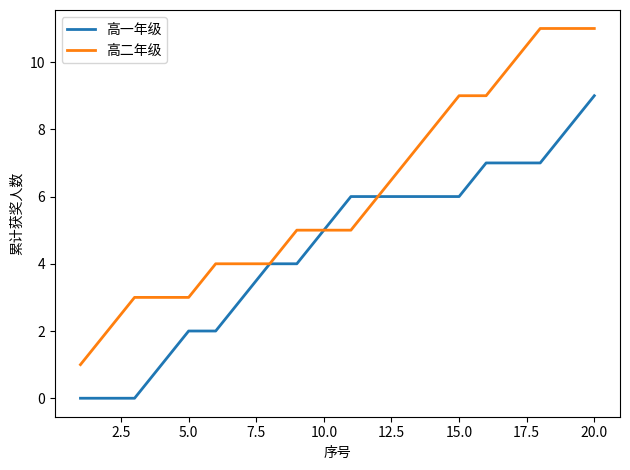

Which series has the largest total across all categories?

高二年级